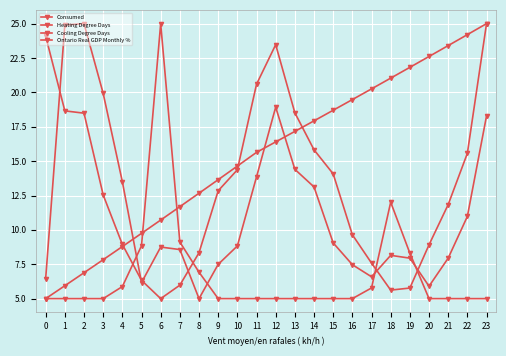

What is the highest value of the Cooling Degree Days series?

25.0